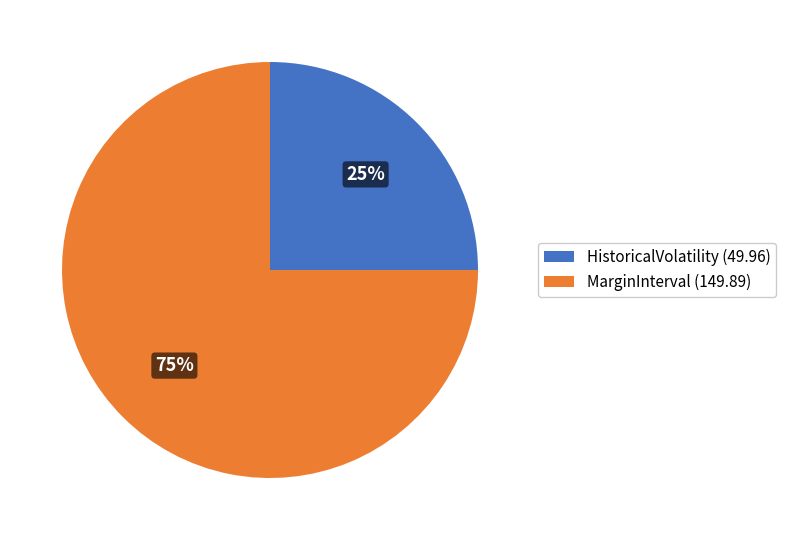

To the nearest percent, what percentage of the pie is HistoricalVolatility?

25%